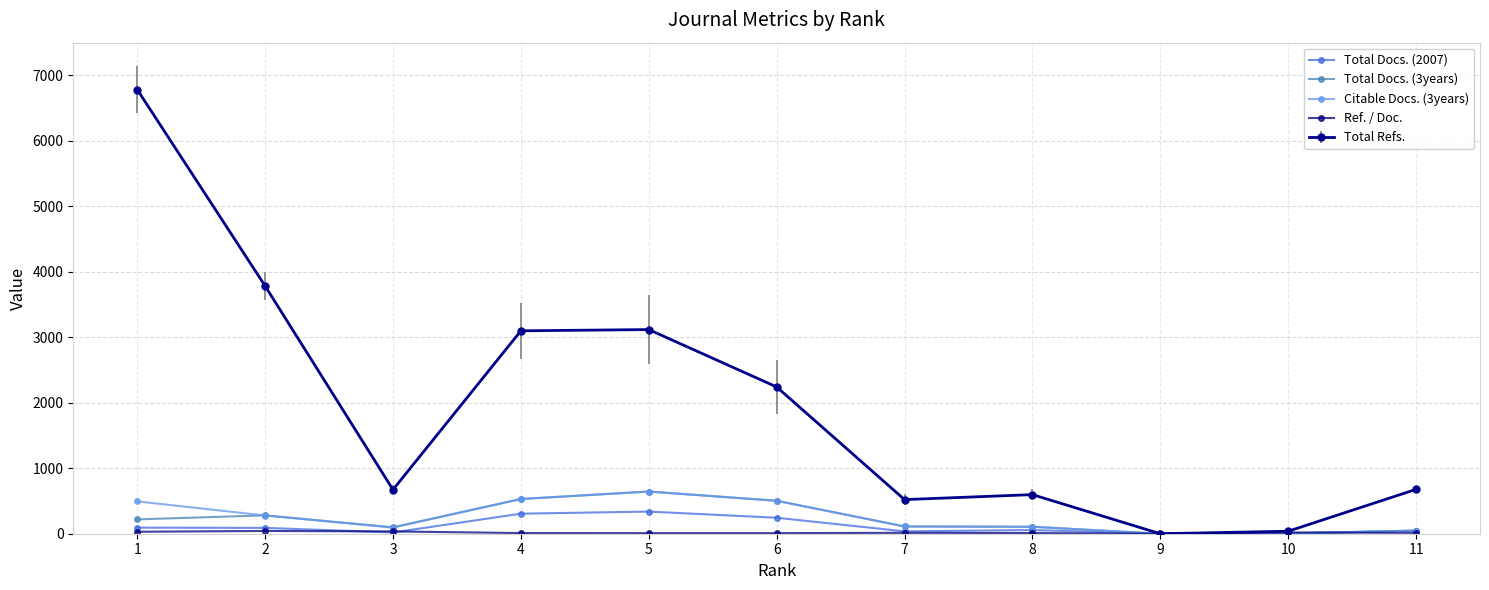

How many data points does each series have?

11